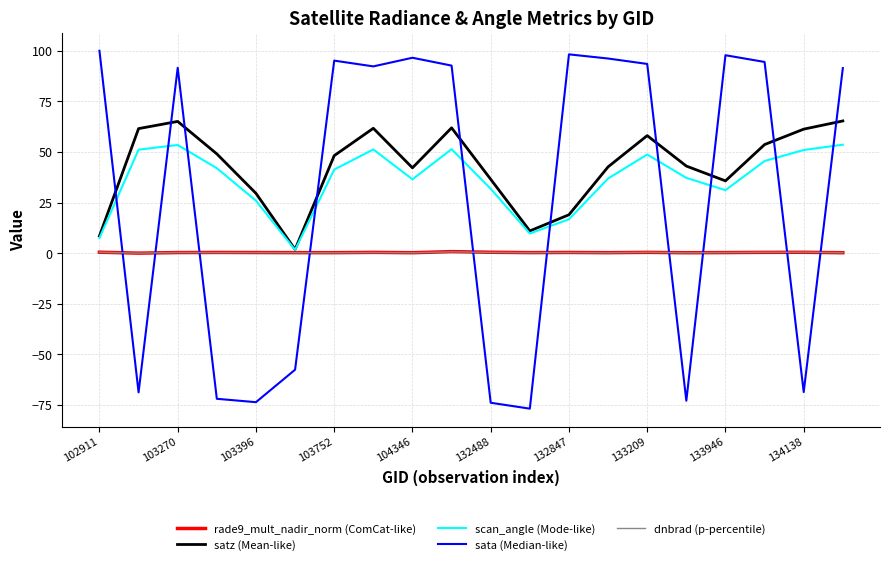

What is the highest value of the scan_angle (Mode-like) series?

53.6